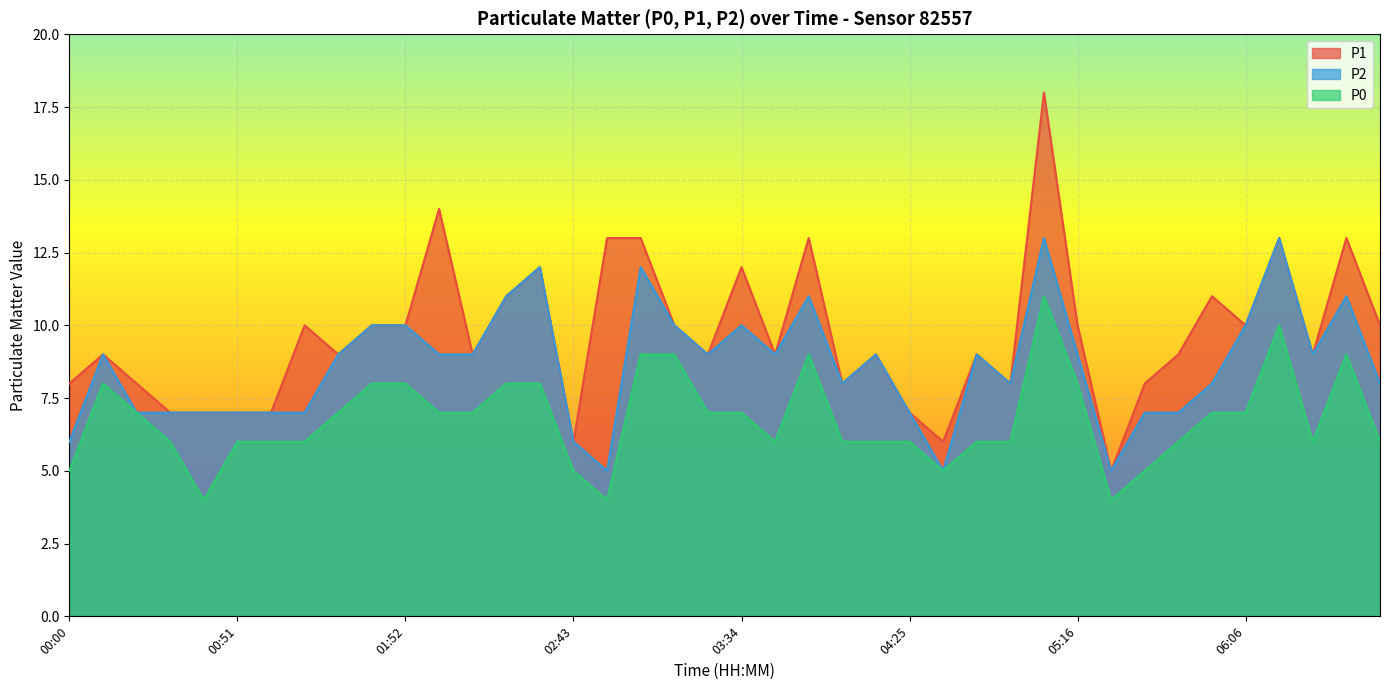

How many interior local peaks does the P1 series have?

12